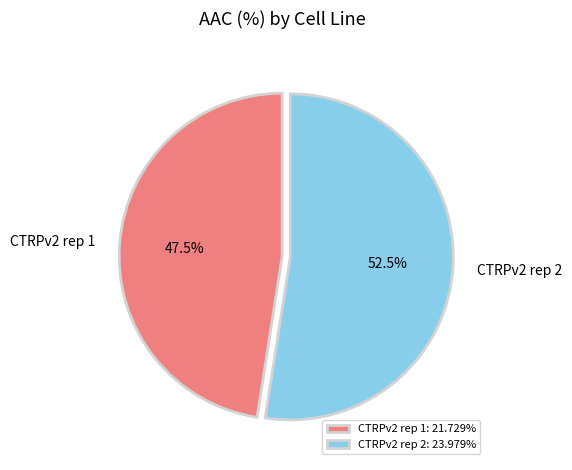

Which has a higher value, CTRPv2 rep 1 or CTRPv2 rep 2?

CTRPv2 rep 2